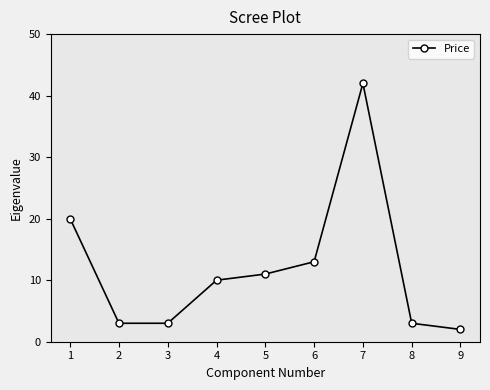

Which has a higher value, 6 or 7?

7